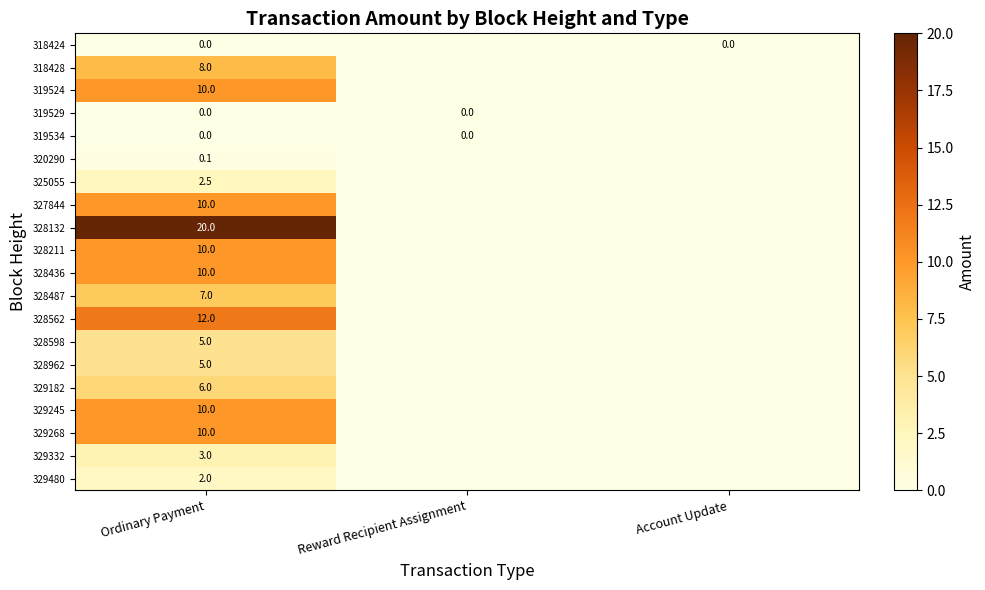

True or false: 328487 has a value of 4.4 at Ordinary Payment.

False